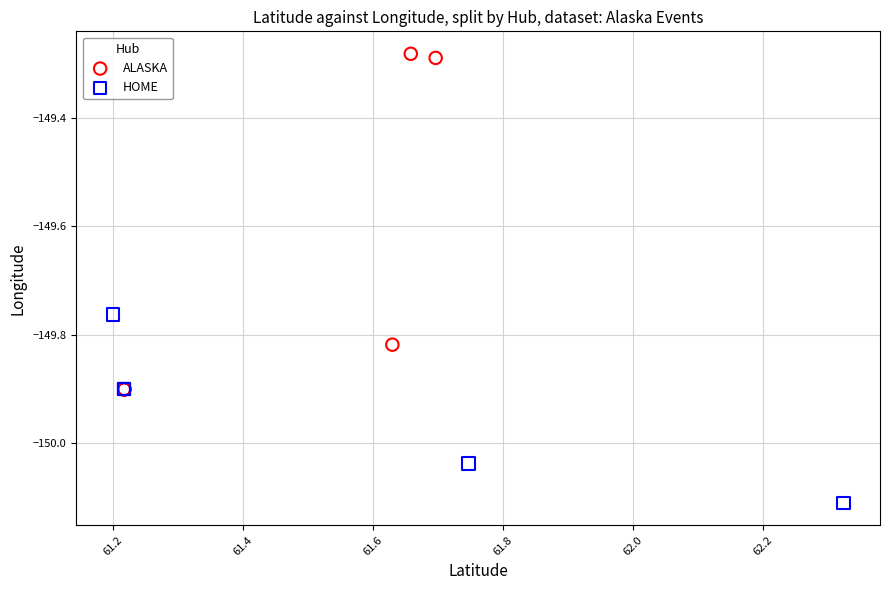

Which series has the widest spread of Y values?

ALASKA